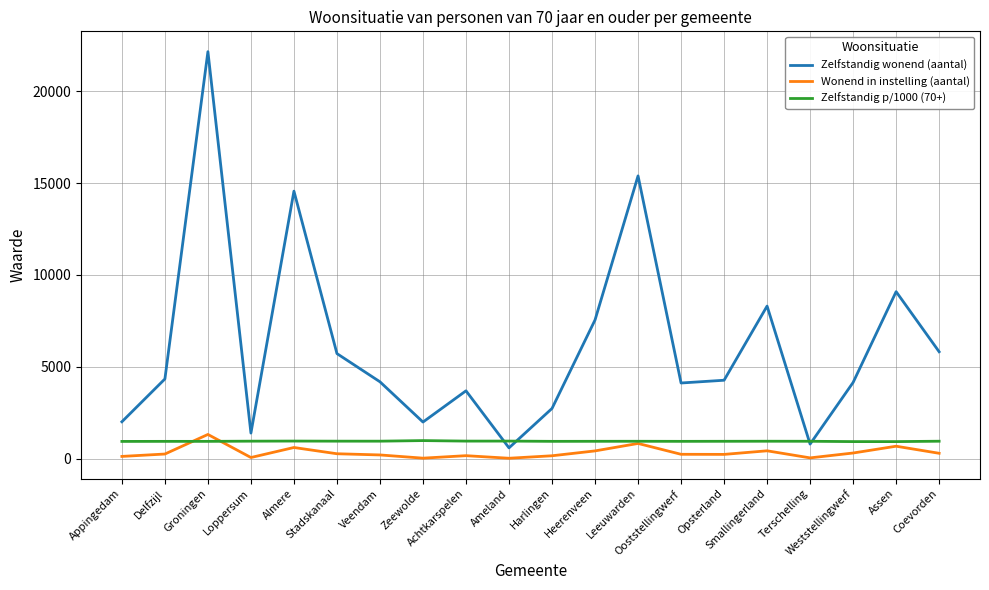

Which series has the largest total across all categories?

Zelfstandig wonend (aantal)